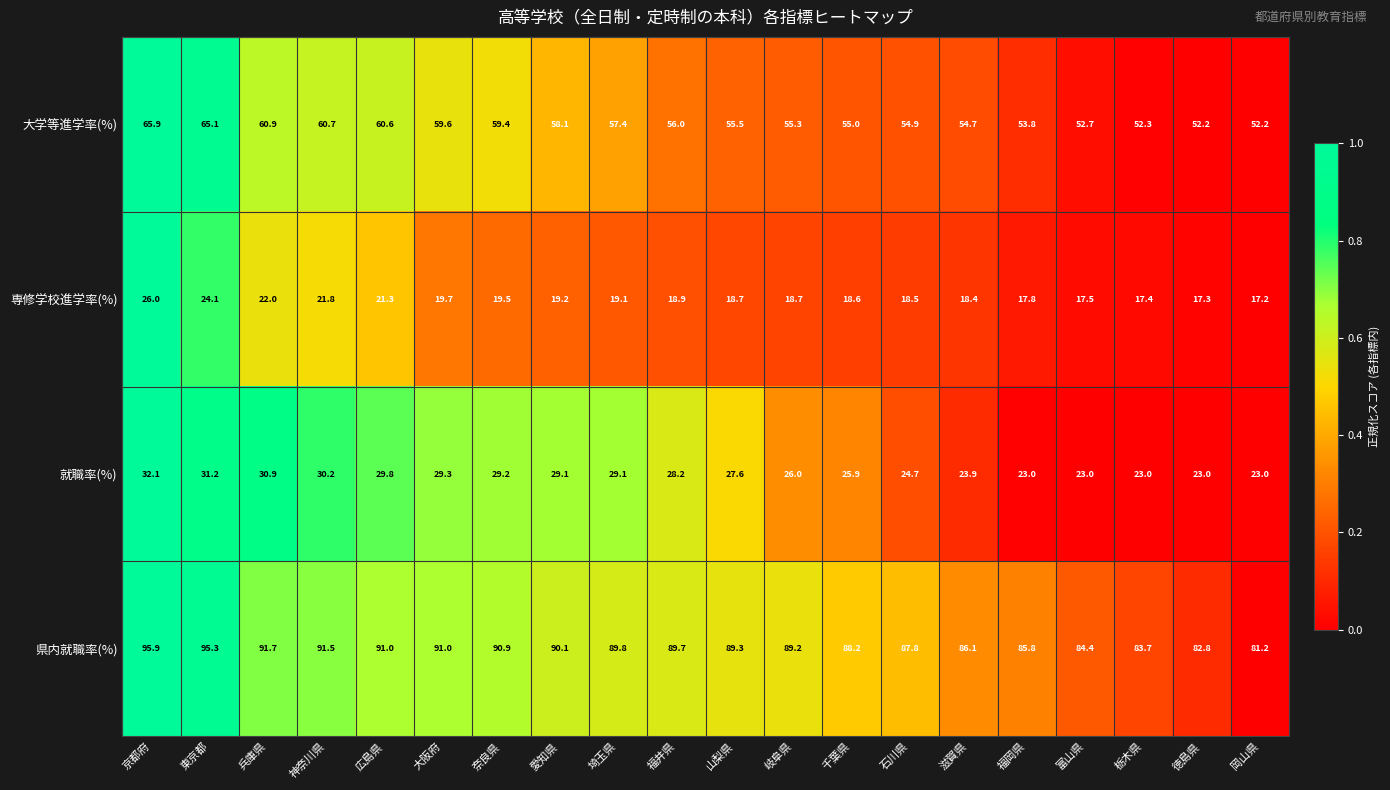

Is it true that 県内就職率(%) equals 160.1 at 山梨県?

False